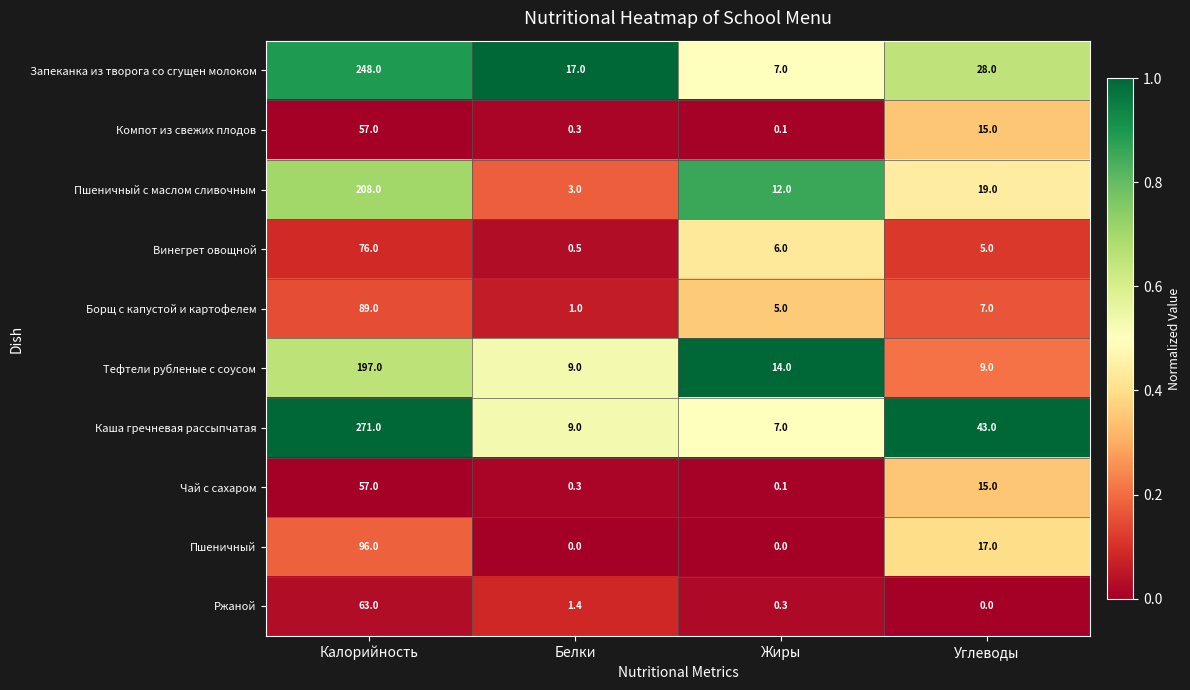

Where does the Каша гречневая рассыпчатая series first go above 43?

Калорийность